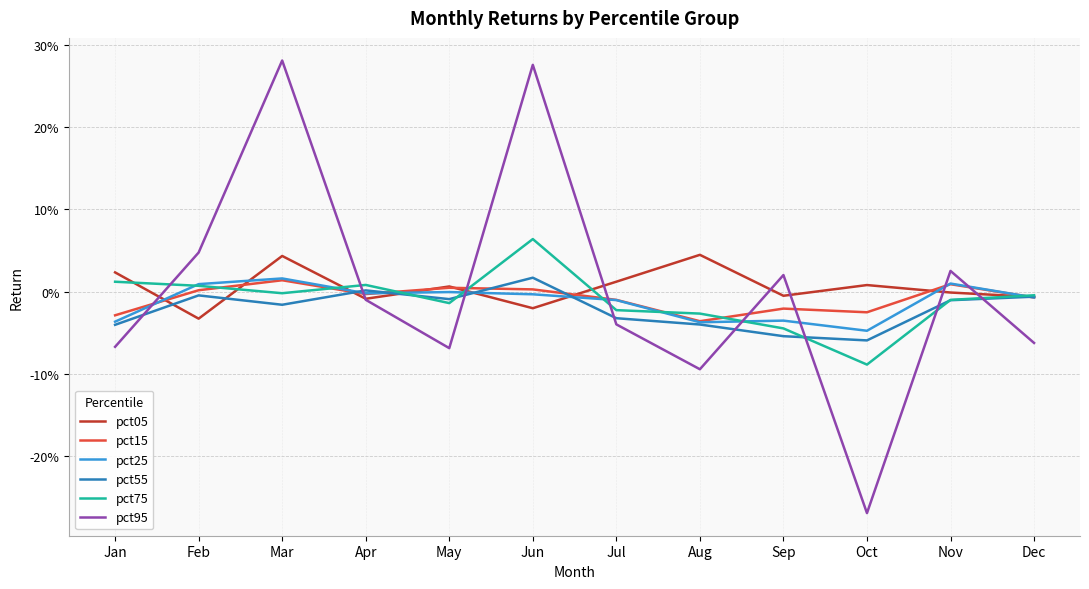

What are all the series names shown in the legend?

pct05, pct15, pct25, pct55, pct75, pct95